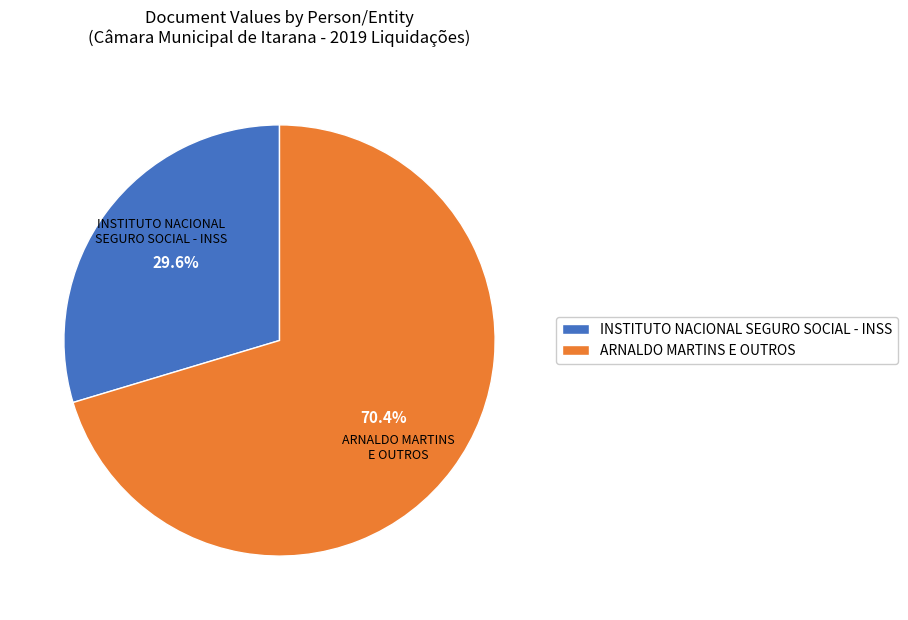

Approximately how many times larger is the value at INSTITUTO NACIONAL SEGURO SOCIAL - INSS compared to ARNALDO MARTINS E OUTROS?

0.4